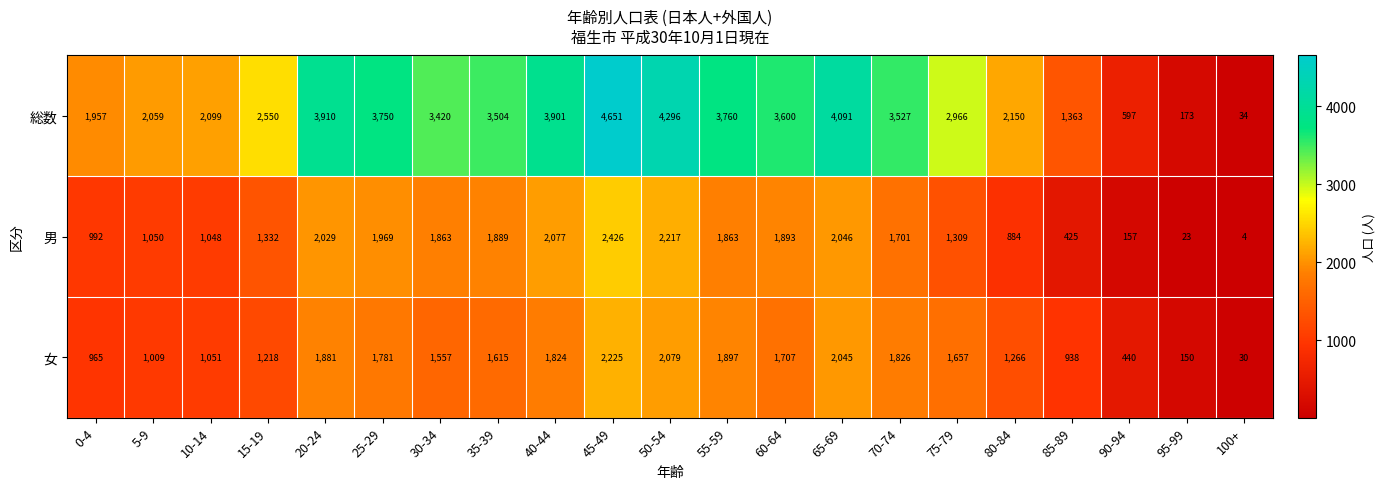

Which category has the lowest value in the 総数 series?

100+